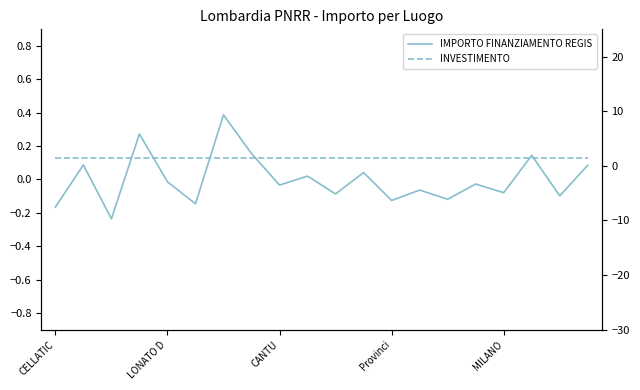

Is it true that INVESTIMENTO equals 1.4 at 7?

True